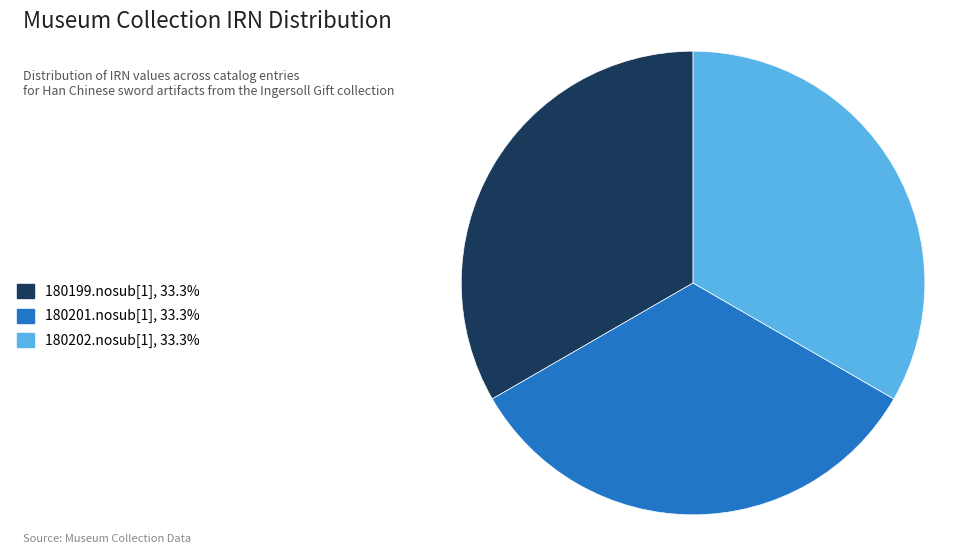

Do 180201.nosub[1], 33.3% and 180202.nosub[1], 33.3% together represent more than half of the pie?

Yes